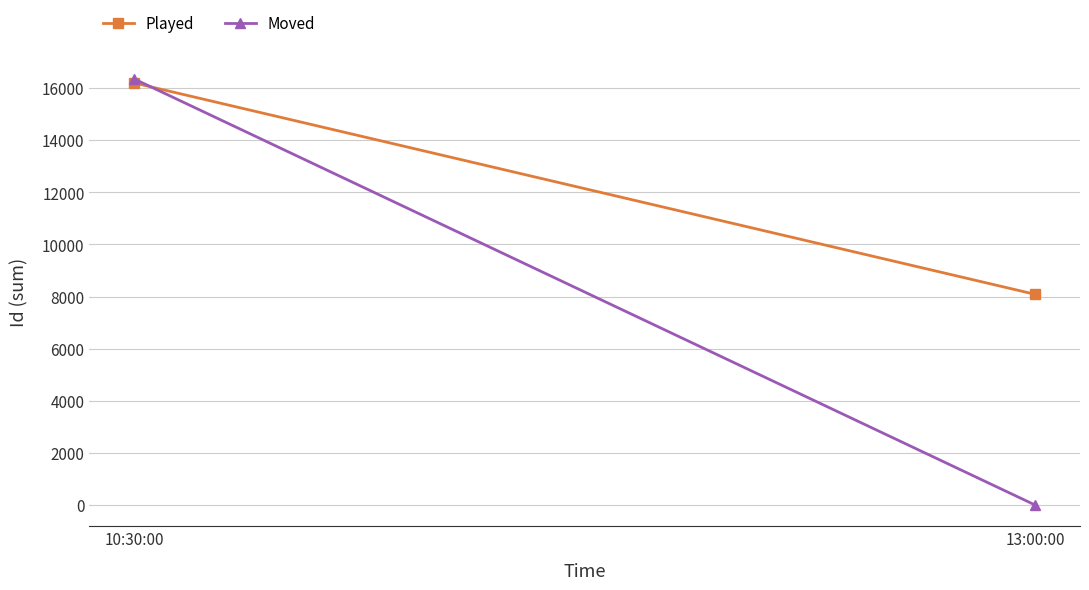

How many values in the Played series are below 16195?

1